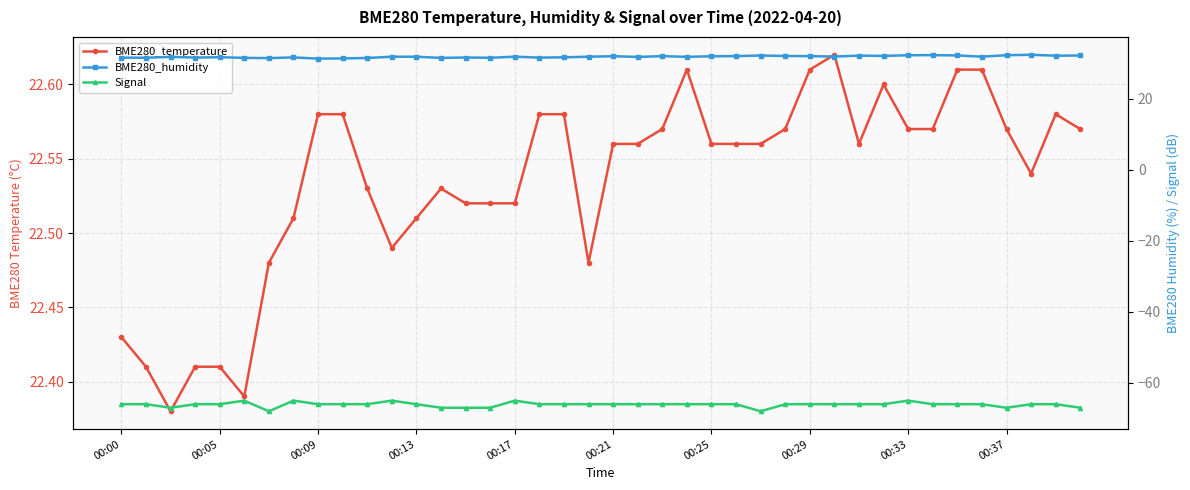

What is the sum of all BME280_humidity values?

1272.7